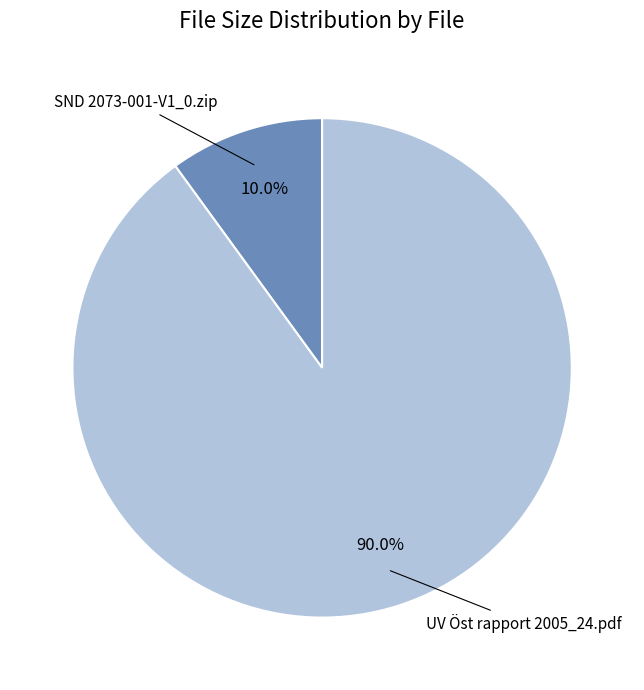

To the nearest percent, what is the difference between the SND 2073-001-V1_0.zip and UV Öst rapport 2005_24.pdf slice percentages?

80%